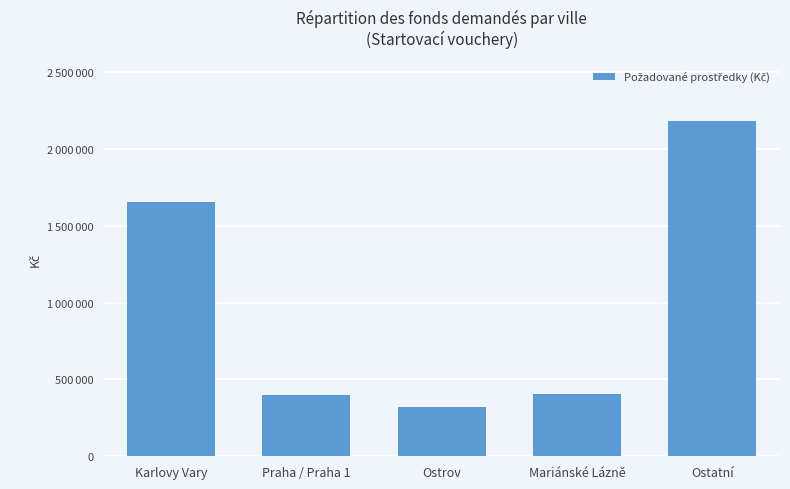

Reading left to right, list all the values displayed in this chart.

Karlovy Vary=1651331	Praha / Praha 1=398432	Ostrov=319798	Mariánské Lázně=407168	Ostatní=2178918